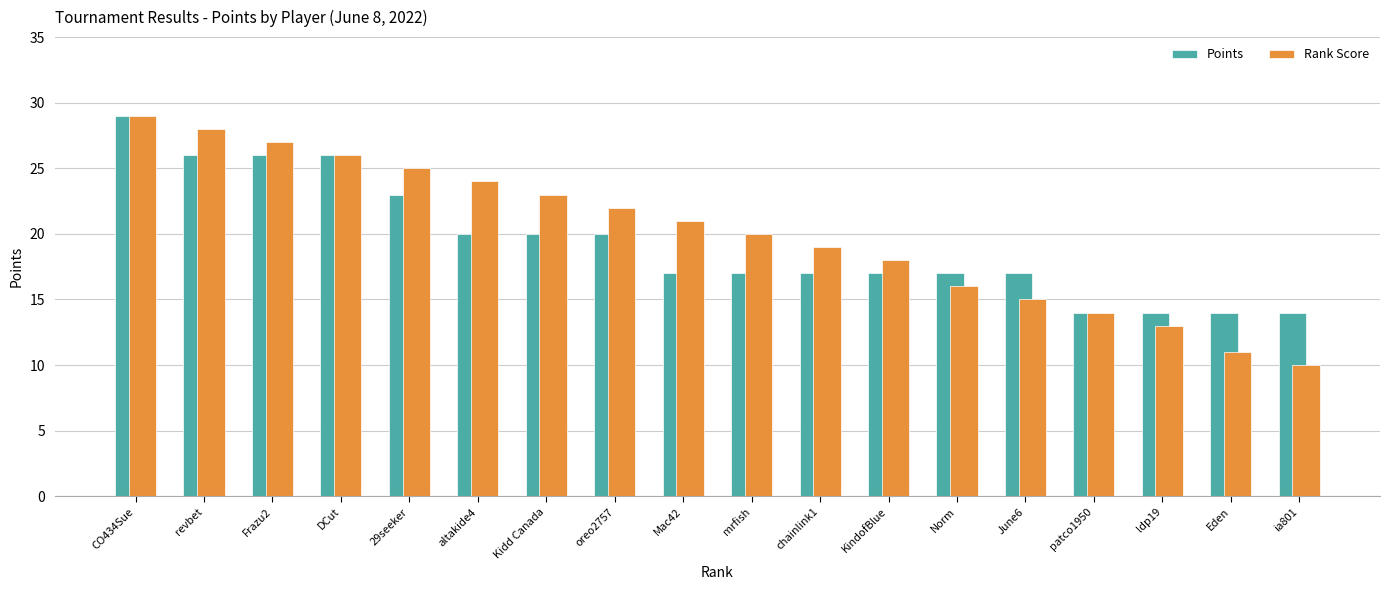

Reading right to left, transcribe all the data shown in this chart.

Points: 14	14	14	14	17	17	17	17	17	17	20	20	20	23	26	26	26	29
Rank Score: 10	11	13	14	15	16	18	19	20	21	22	23	24	25	26	27	28	29